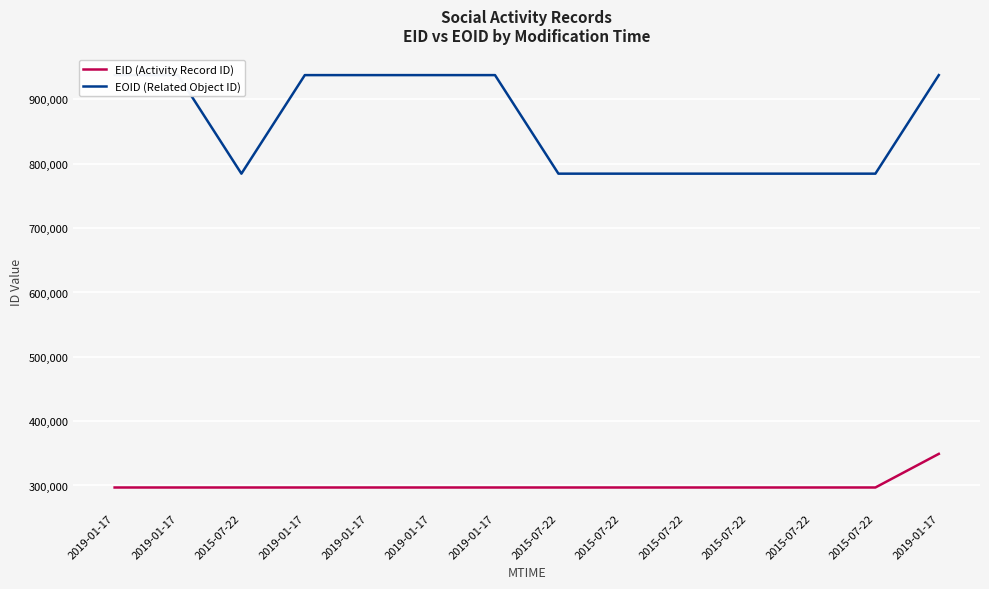

Which series has the widest spread of values?

EOID (Related Object ID)